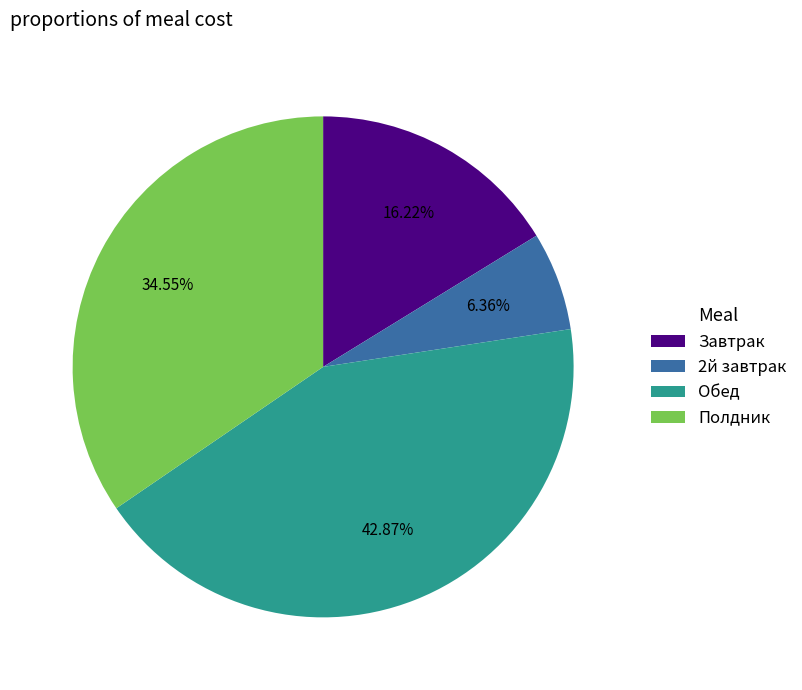

Is the sum of 2й завтрак and Завтрак greater than half?

No